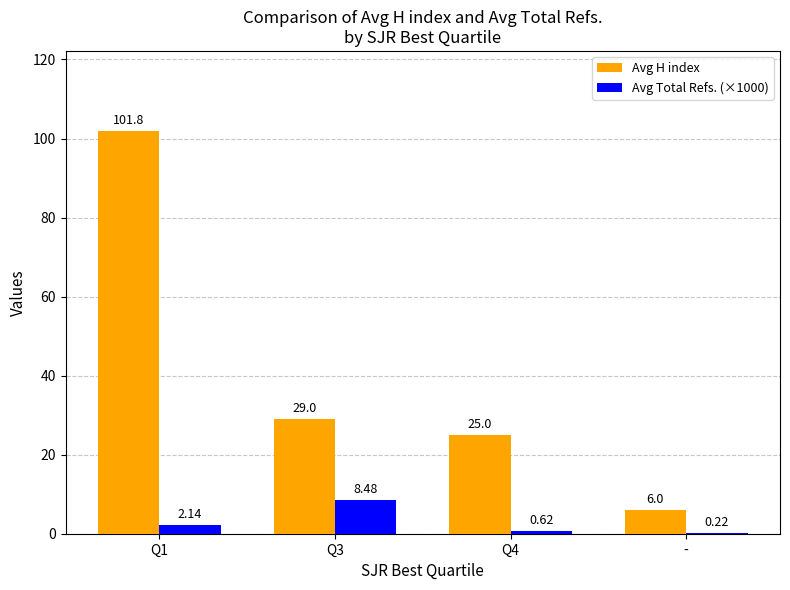

What is the total value across all series at Q1?

103.9